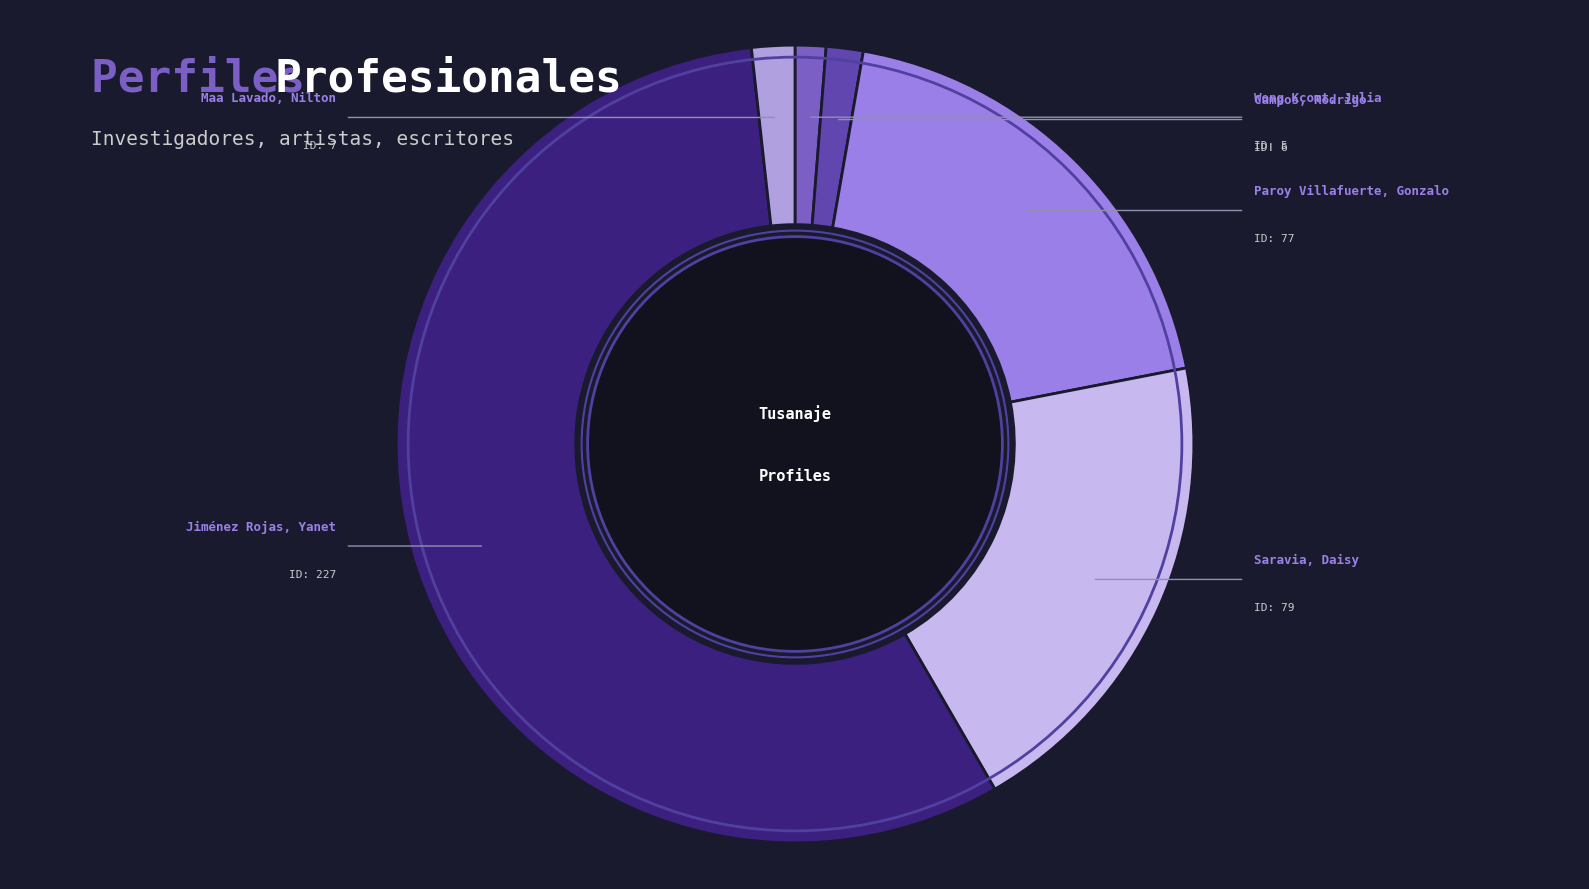

Is it true that Wong Kcomt, Julia is 1% of the pie?

True